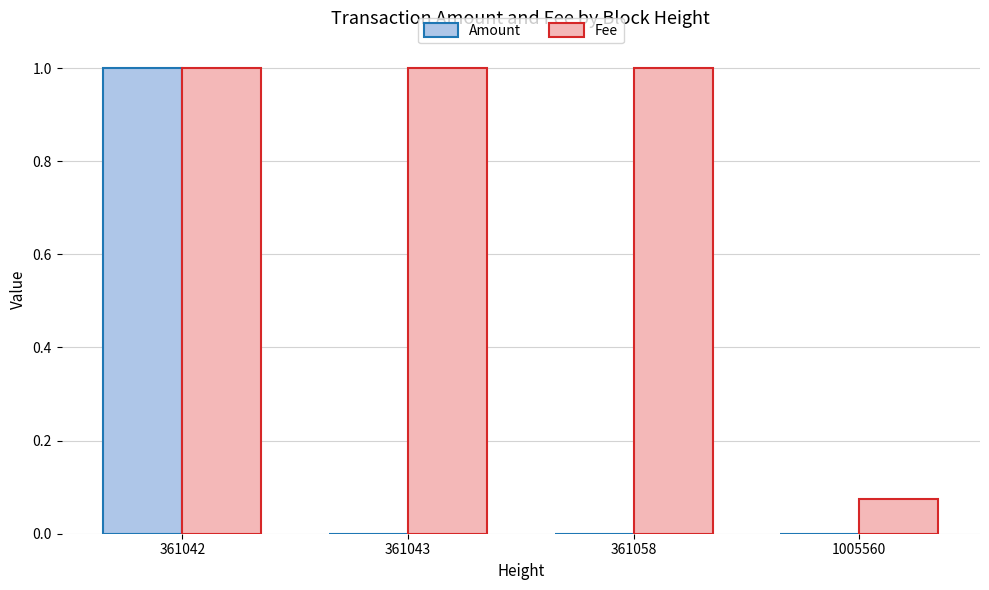

How many data points does each series have?

4